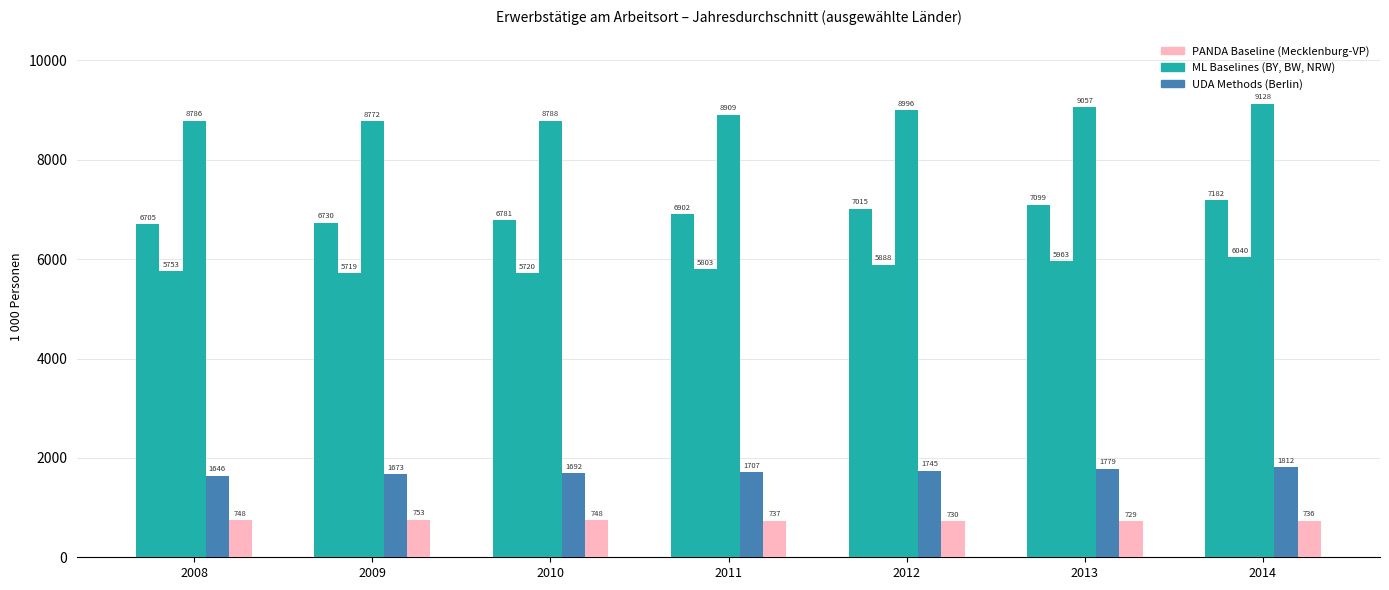

Is it true that Nordrhein-Westfalen equals 8908.6 at 2011?

True